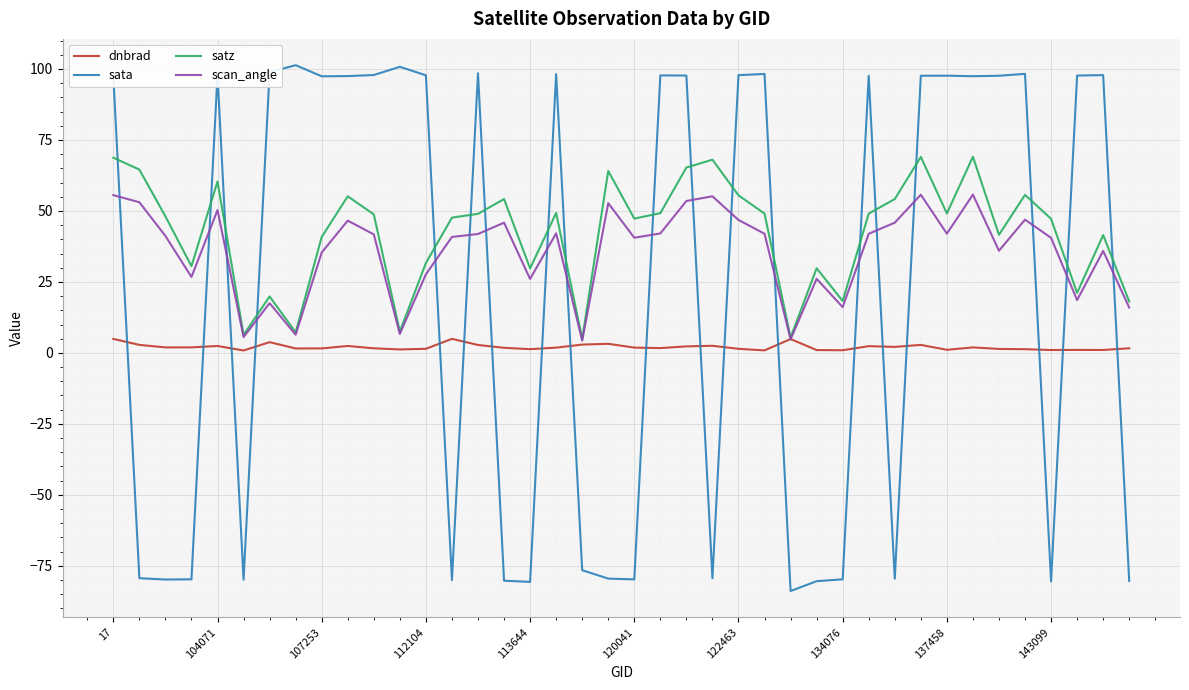

Which series has the largest range (max minus min)?

sata